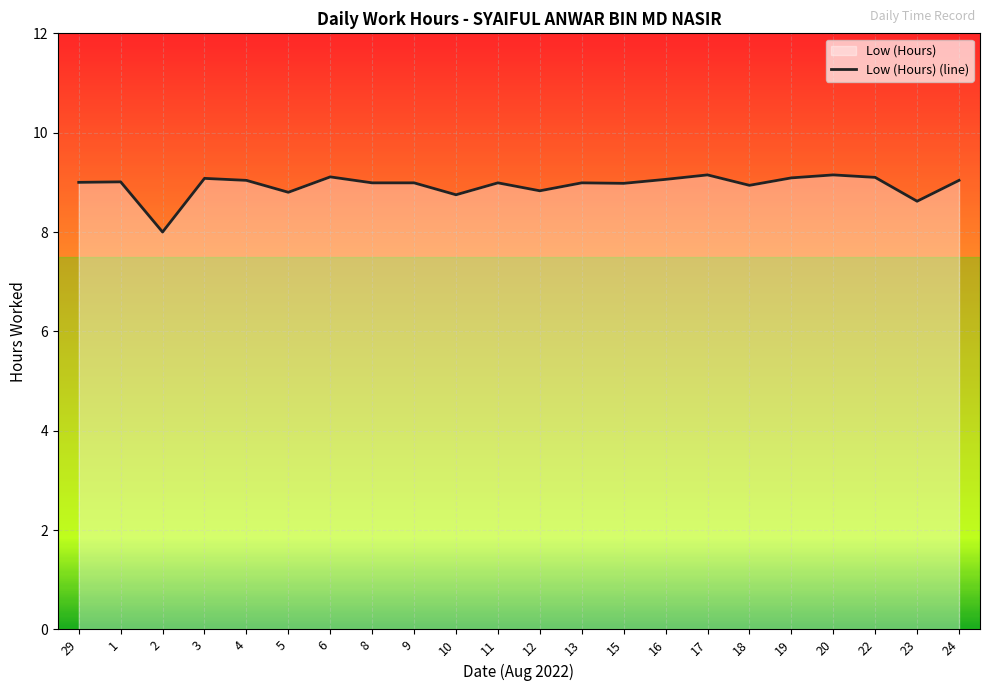

What is the sum of the values at 20 and 24?

18.2